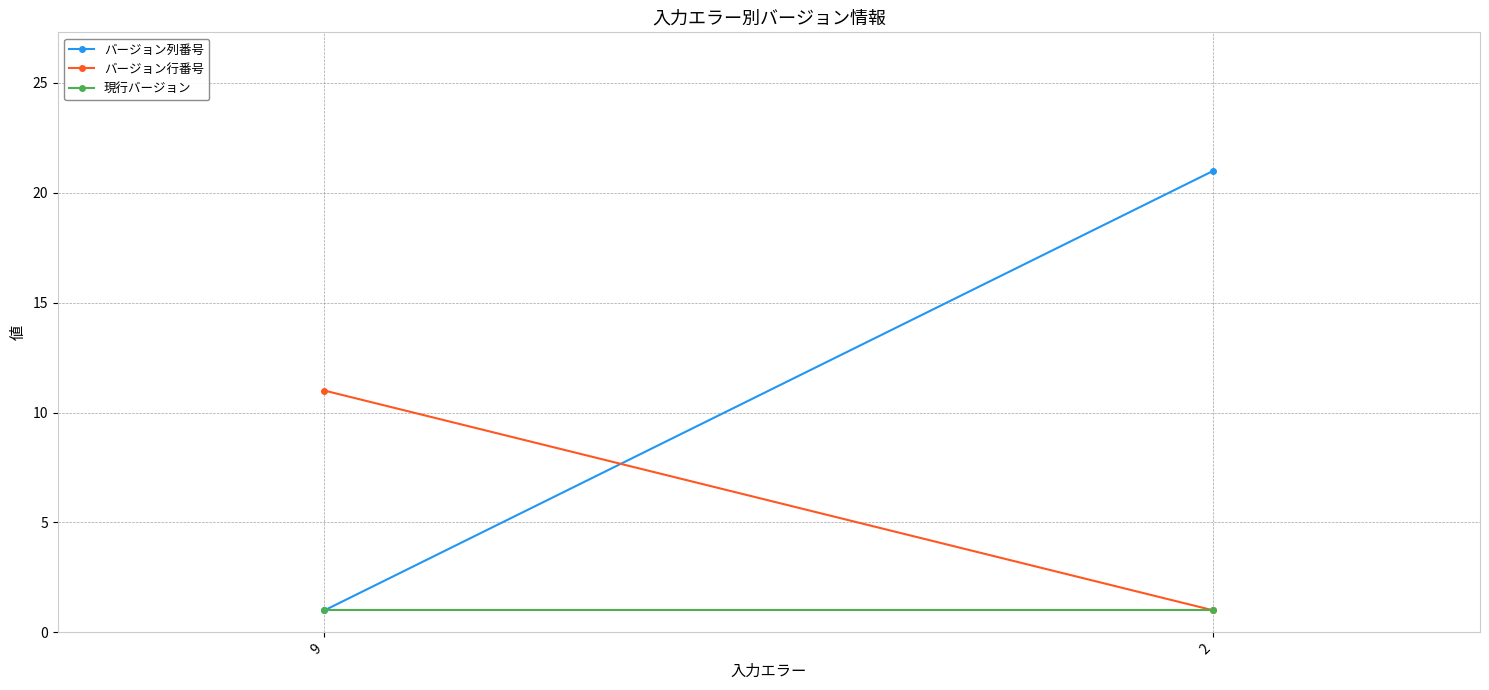

At which label is バージョン行番号 closest to 6?

9